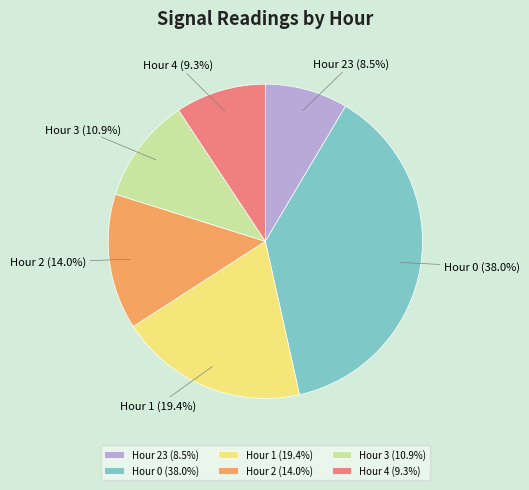

Approximately how many times larger is the value at Hour 3 compared to Hour 1?

0.6